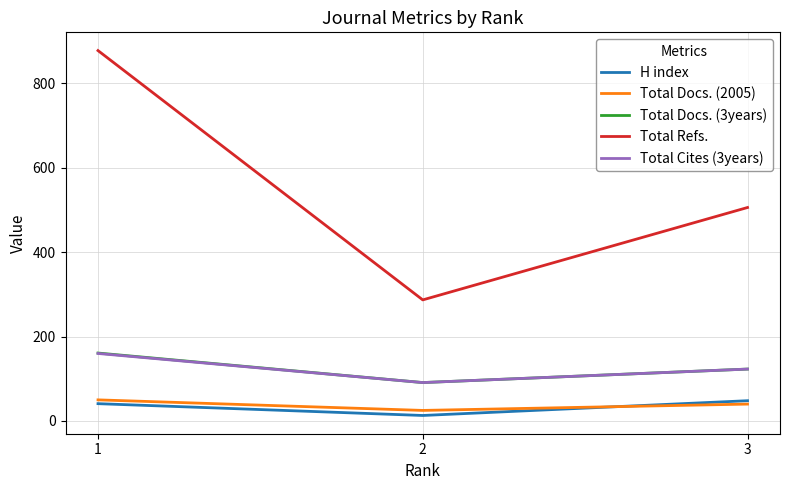

Which series has the largest total across all categories?

Total Refs.